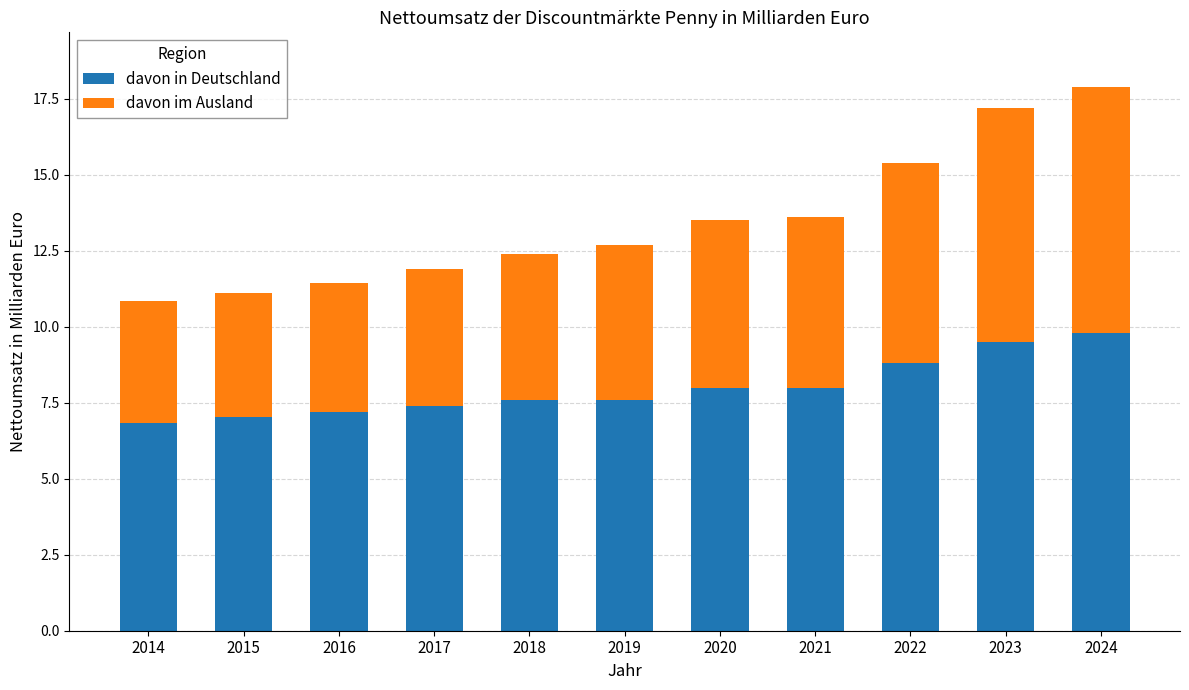

Are the bars grouped side by side (vs. stacked)?

No